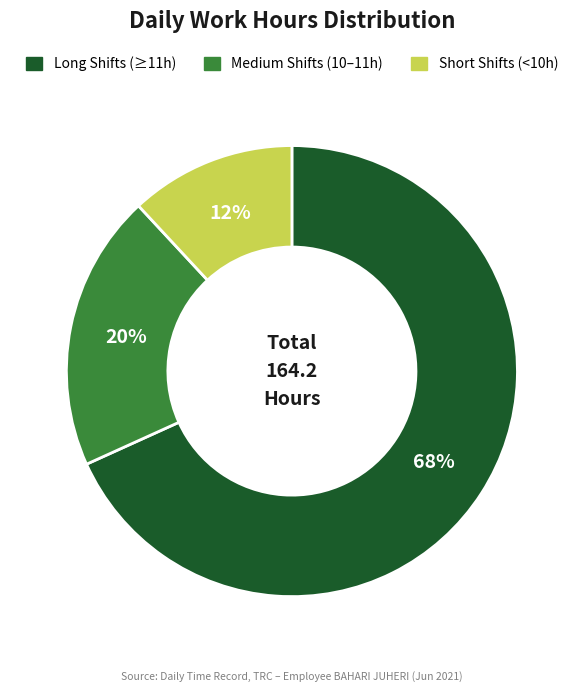

Is there a majority slice in this chart?

Yes